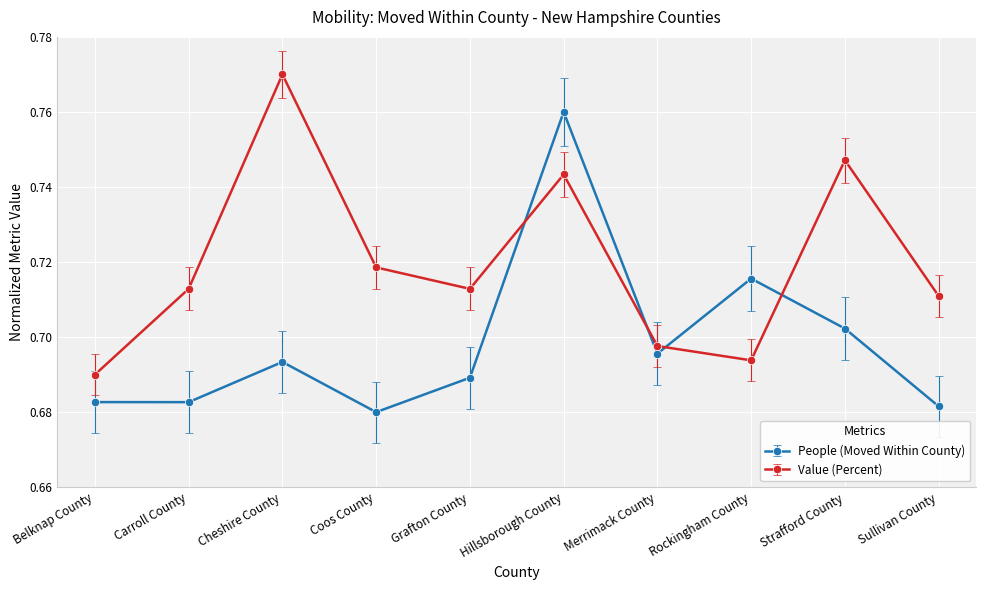

Is this an area chart (filled region under the line)?

No